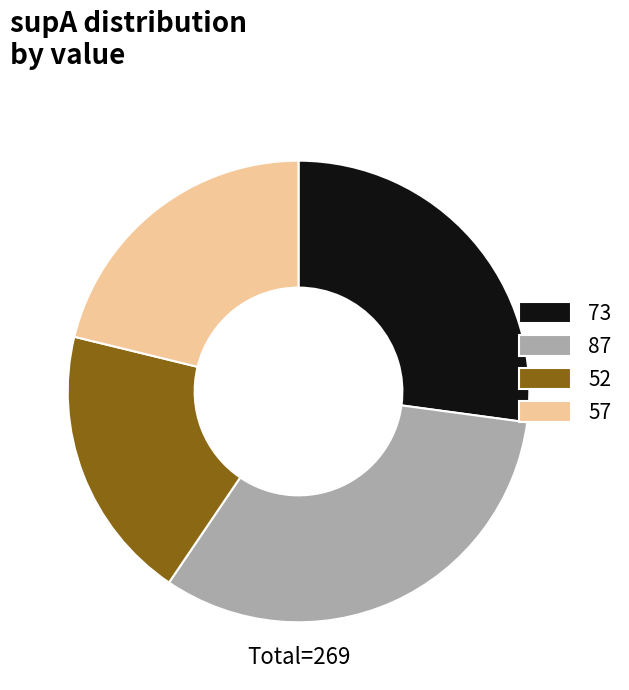

How many segments does this pie chart have?

4